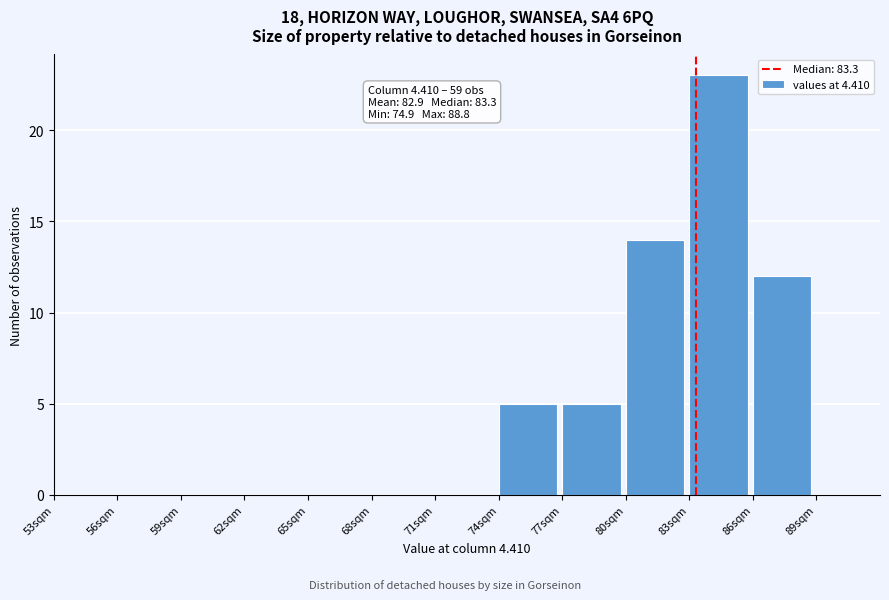

Over which range of the x-axis is the bar tallest?

83 to 86